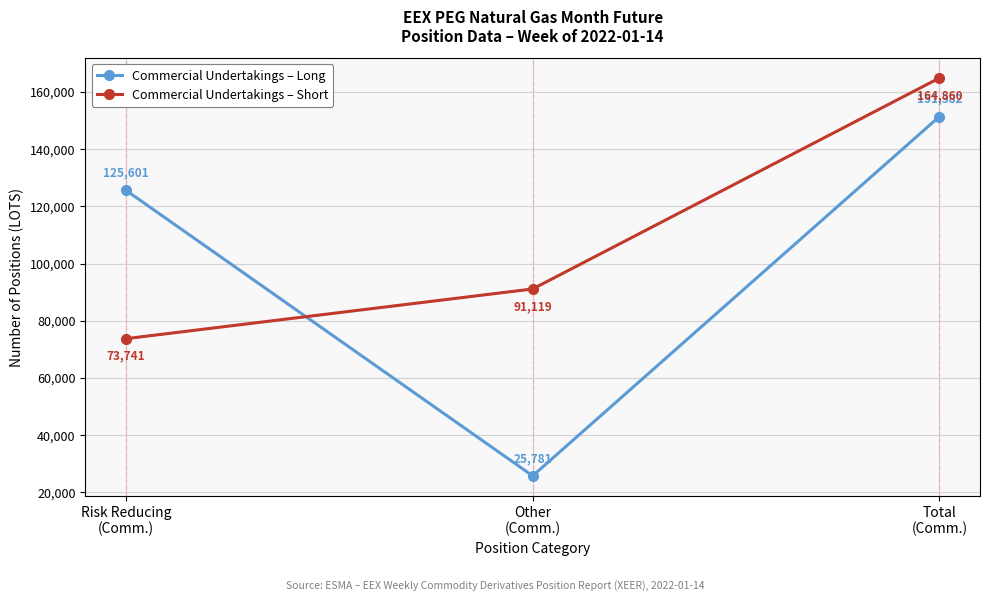

Which series has the largest total across all categories?

Commercial Undertakings – Short